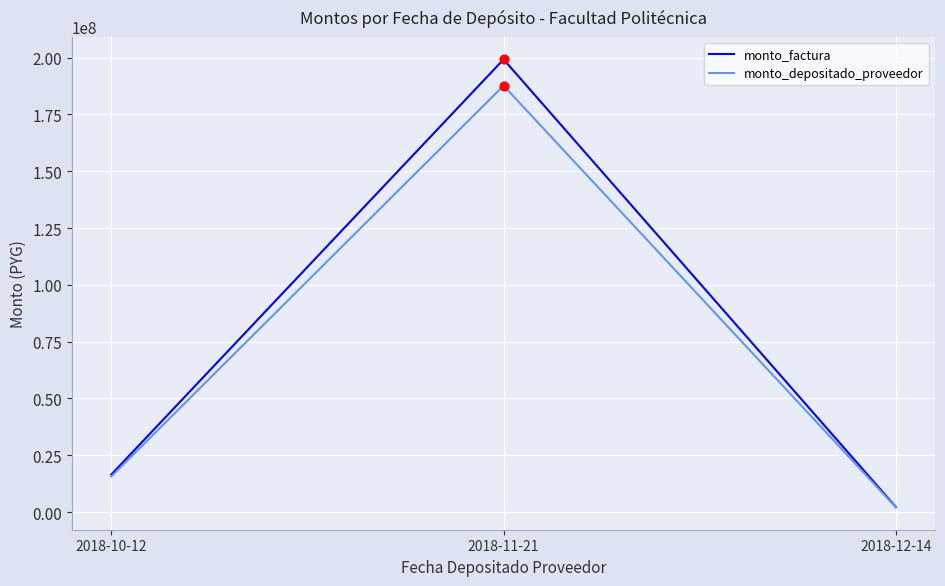

At how many categories does at least one series exceed 193383184?

1